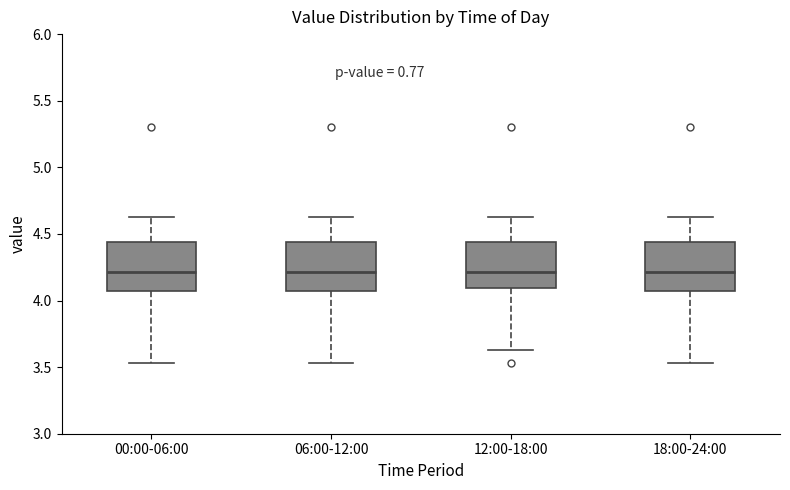

Reading left to right, read every box against the y-axis: the position of its median line, the range the box covers, and the ends of its whiskers. The values are not printed on the chart, so give them approximately, as read against the axis.

00:00-06:00: median 4.20, box 4.05 to 4.45, whiskers 3.55 to 4.65
06:00-12:00: median 4.20, box 4.05 to 4.45, whiskers 3.55 to 4.65
12:00-18:00: median 4.20, box 4.10 to 4.45, whiskers 3.65 to 4.65
18:00-24:00: median 4.20, box 4.05 to 4.45, whiskers 3.55 to 4.65